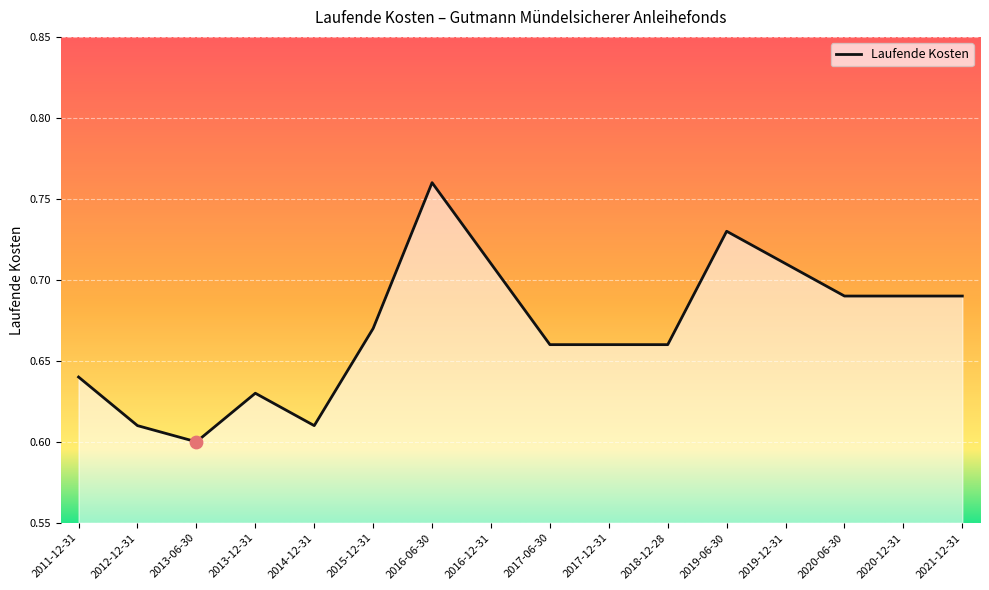

Between 2021-12-31 and 2017-12-31, which is larger?

2021-12-31